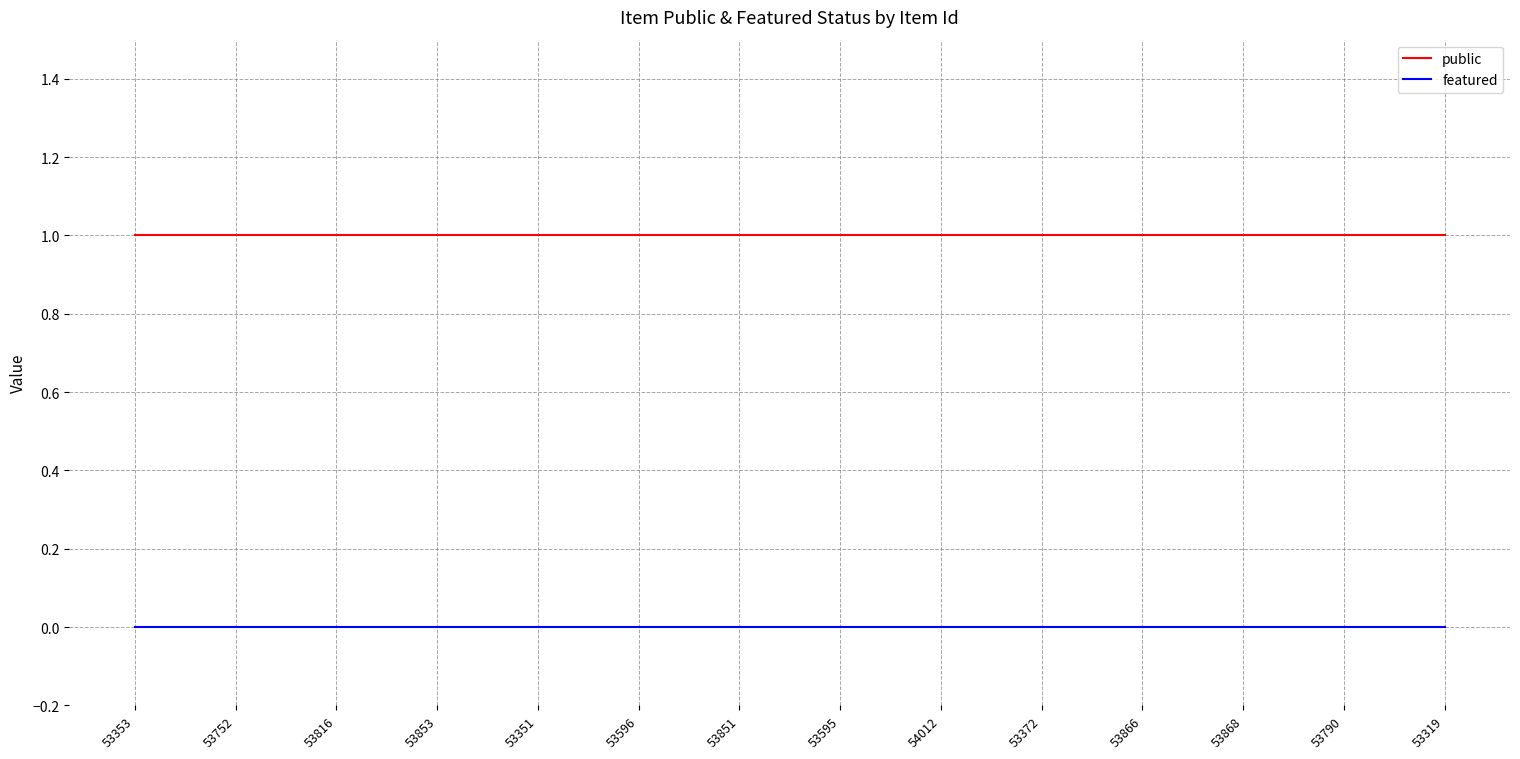

What is the sum of the public values at 53868 and 53752?

2